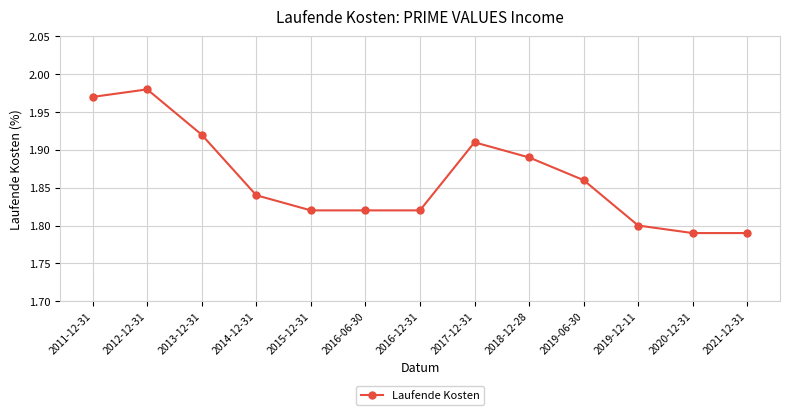

True or false: the data shows 2.9 at 2015-12-31.

False